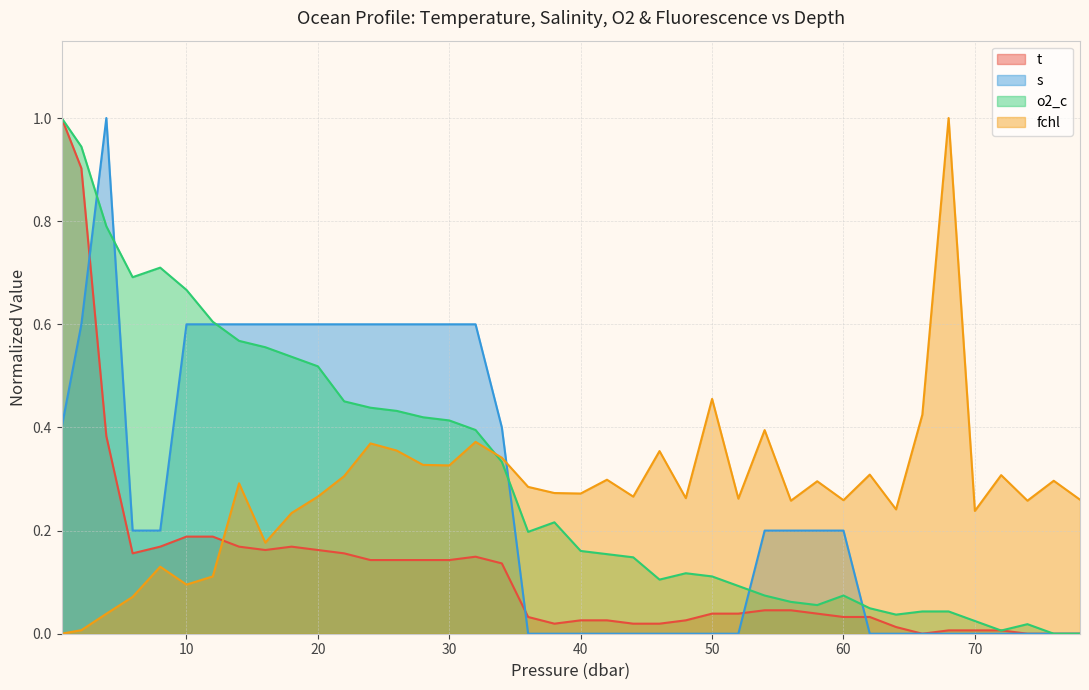

What is the maximum value shown in the chart?

1.0